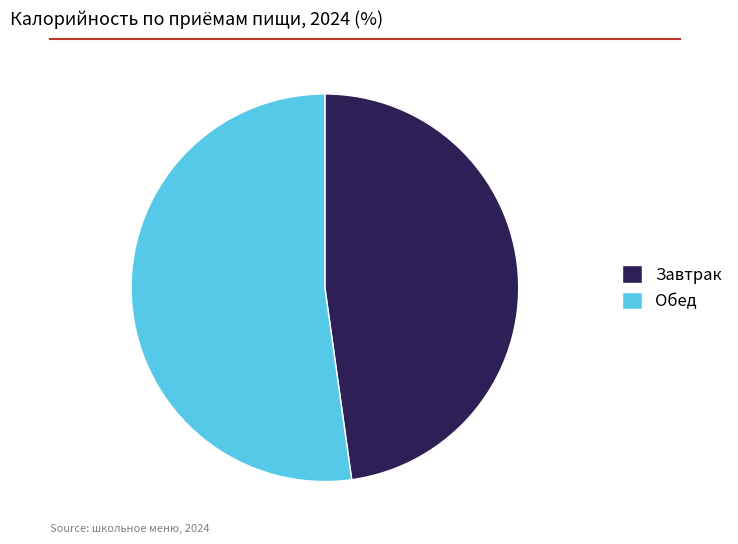

What is the largest slice in the pie chart?

Обед